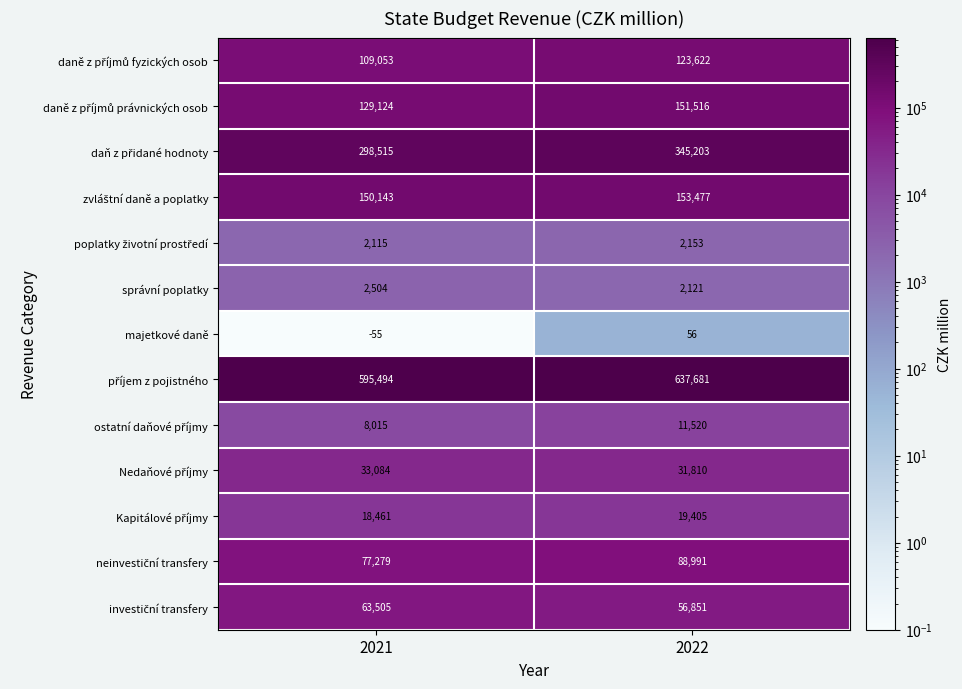

What is the total value across all series at 2022?

1624406